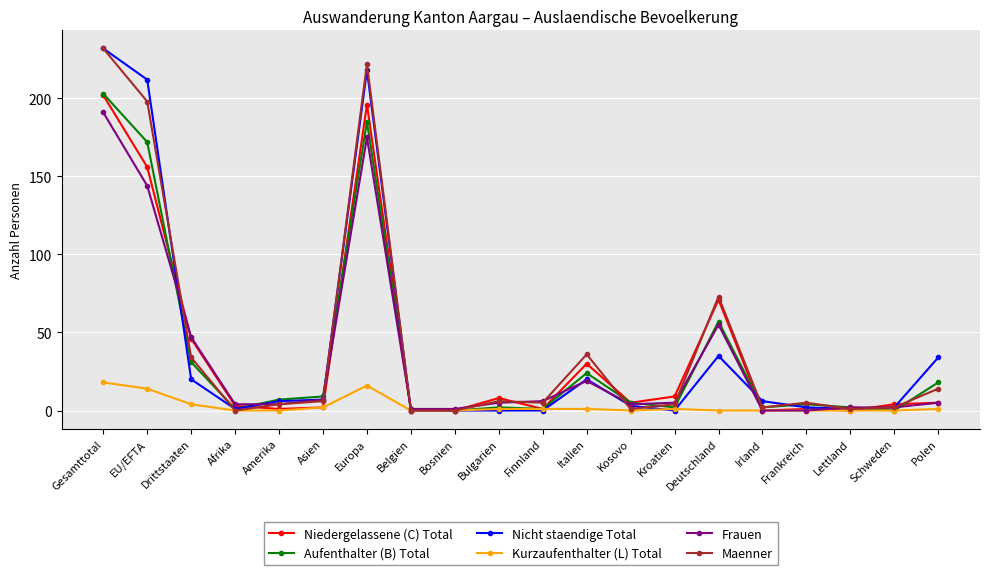

What is the difference between the highest and lowest values at Gesamttotal?

214